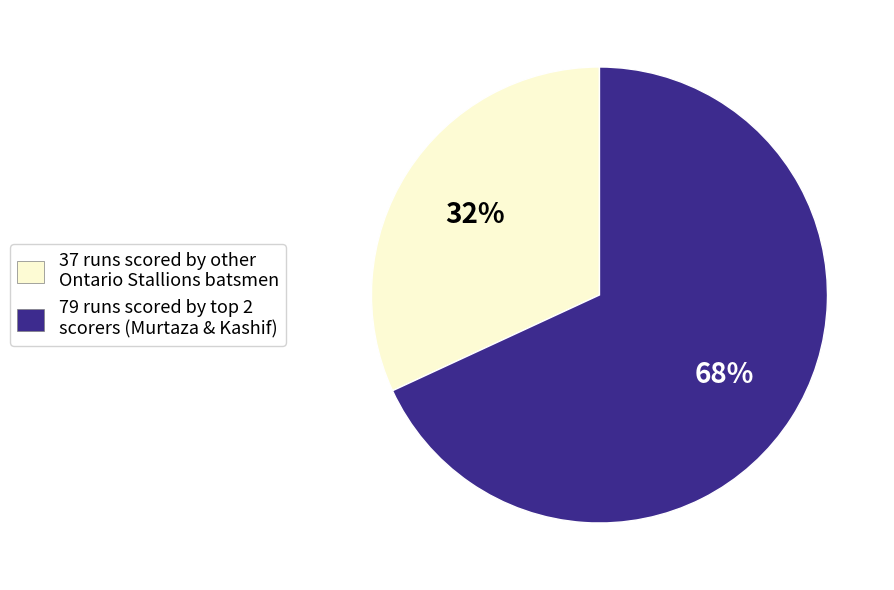

To the nearest percent, what is the average slice percentage?

50%